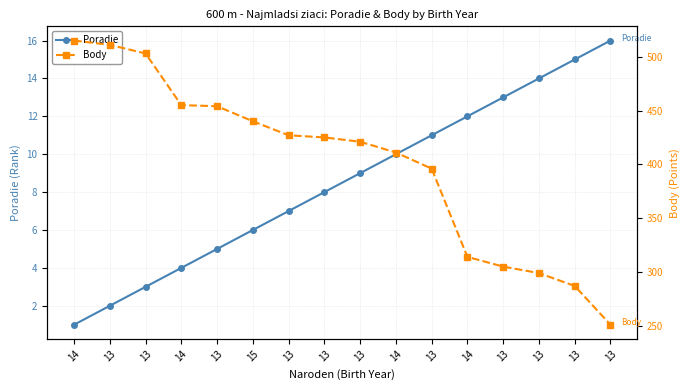

What is the total value across all series at 14?

516